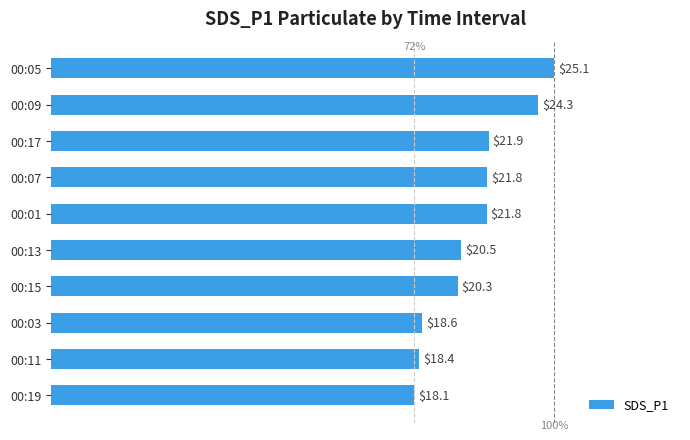

What is the difference between the maximum and minimum values?

7.0